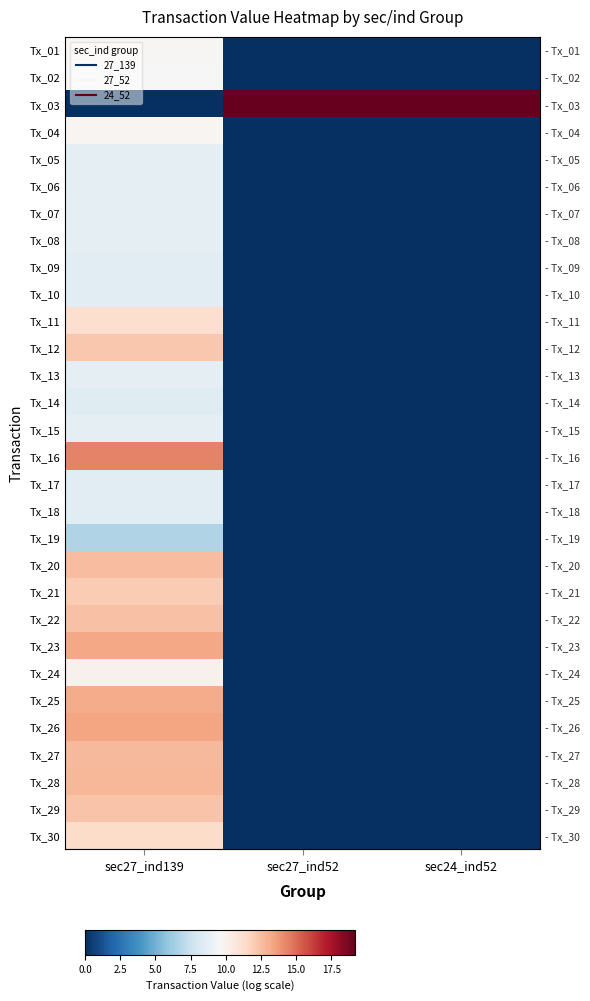

The Tx_29 series shows 0.0 at sec27_ind52. True or false?

True